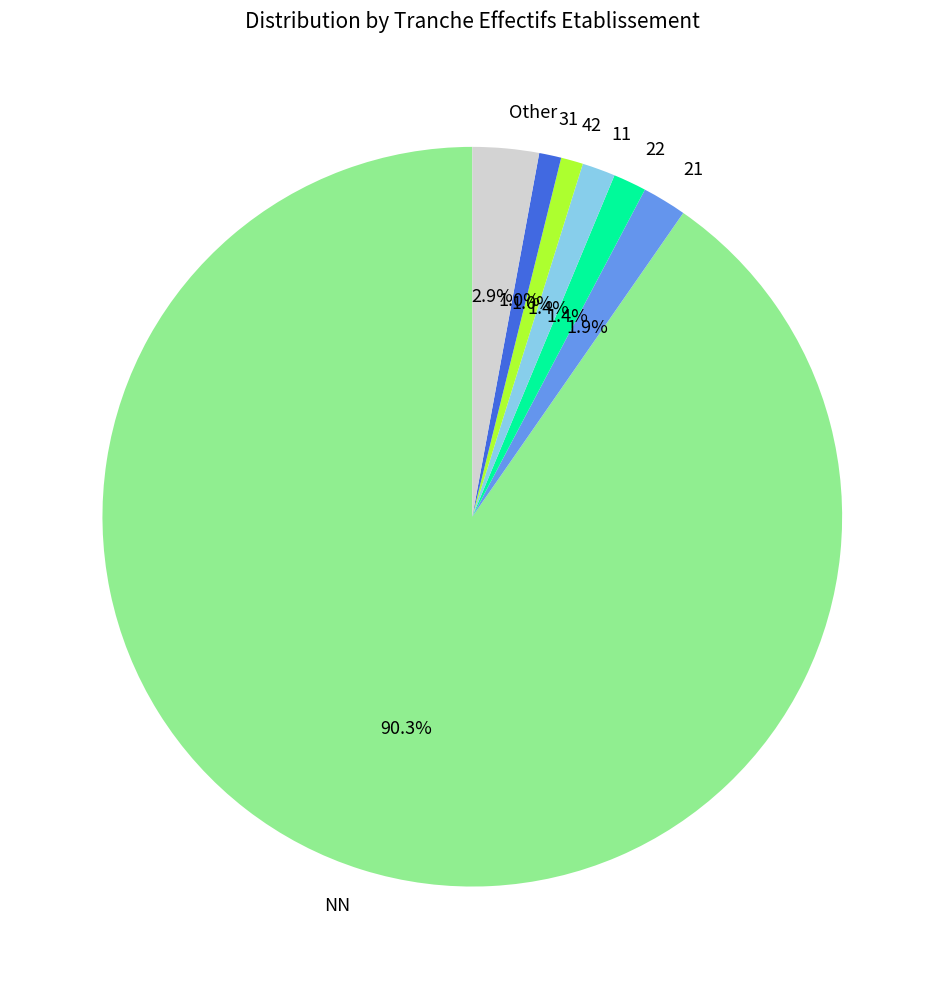

What is the largest slice in the pie chart?

NN